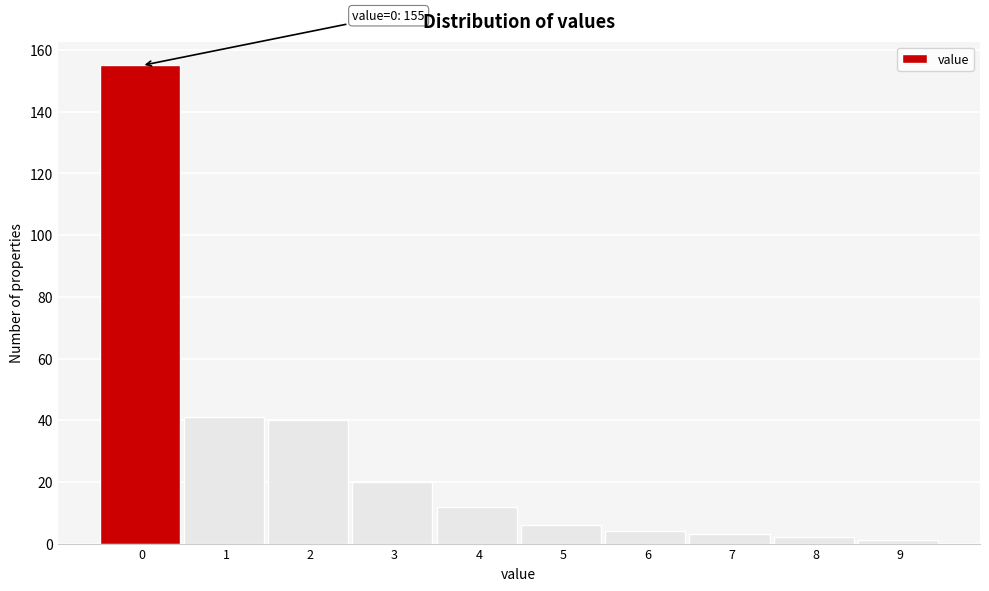

Reading right to left, transcribe all the data shown in this chart.

9=1	8=2	7=3	6=4	5=6	4=12	3=20	2=40	1=41	0=155